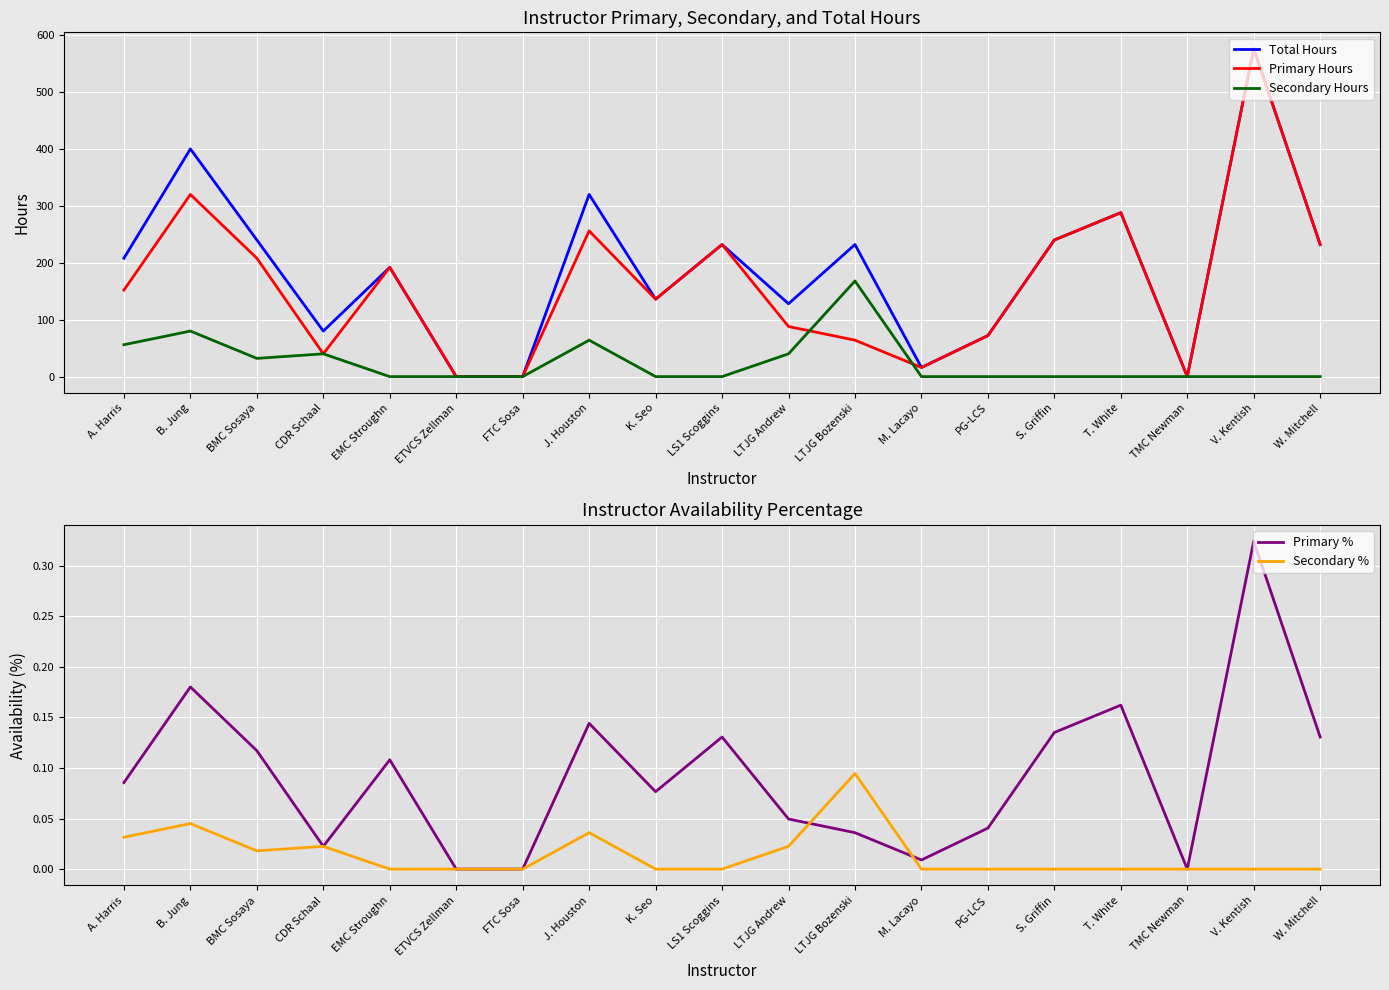

What is the total value across all series at A. Harris?

416.1